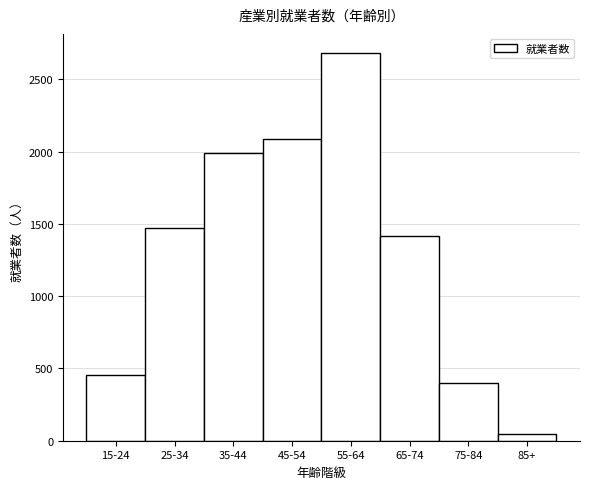

Reading left to right, extract all data points from this chart.

457	1474	1988	2088	2681	1415	402	44